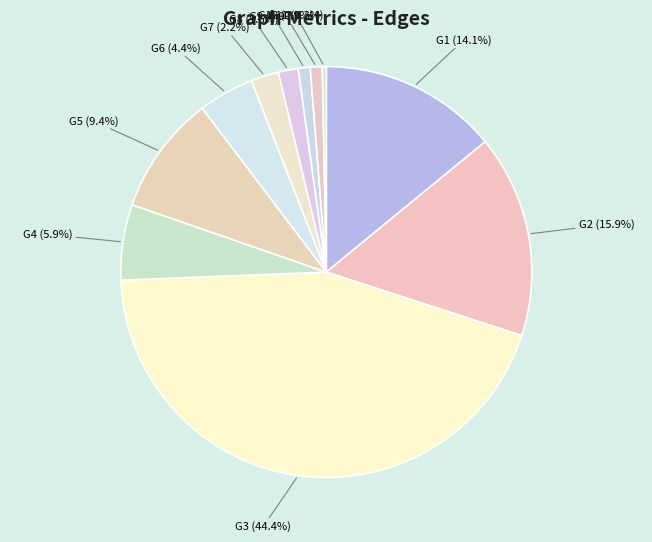

Between G1 and G3, which is larger?

G3